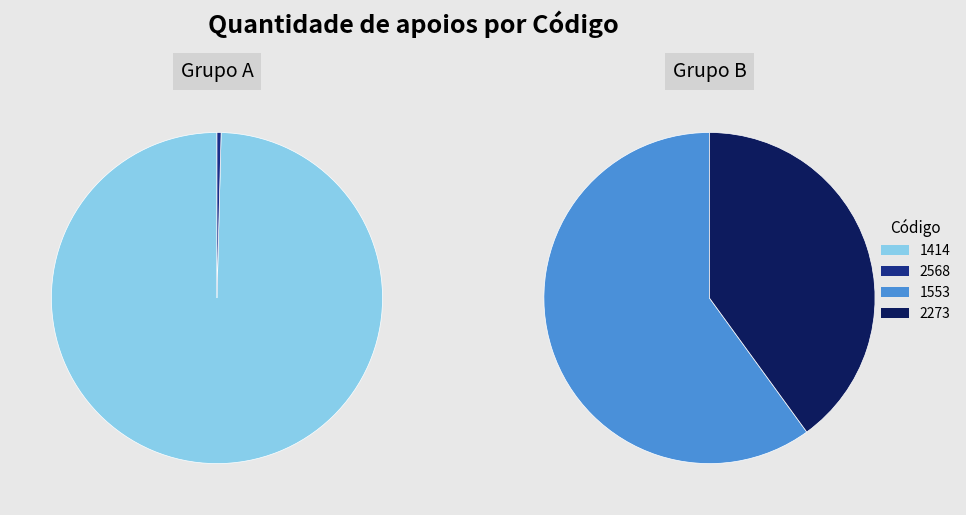

Which slice is the largest?

1414